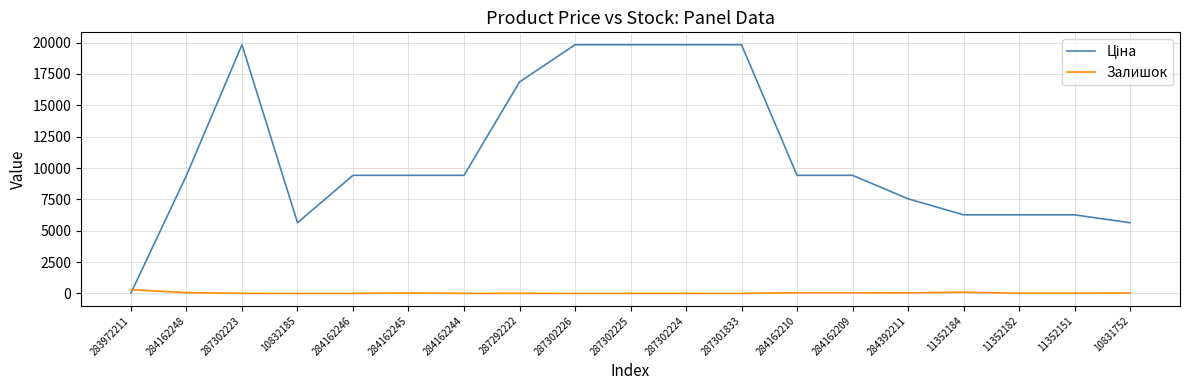

The value of Залишок at 287301833 is 0.0. True or false?

True